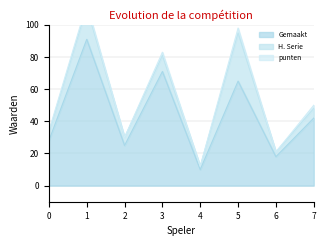

Which series has the largest range (max minus min)?

Gemaakt